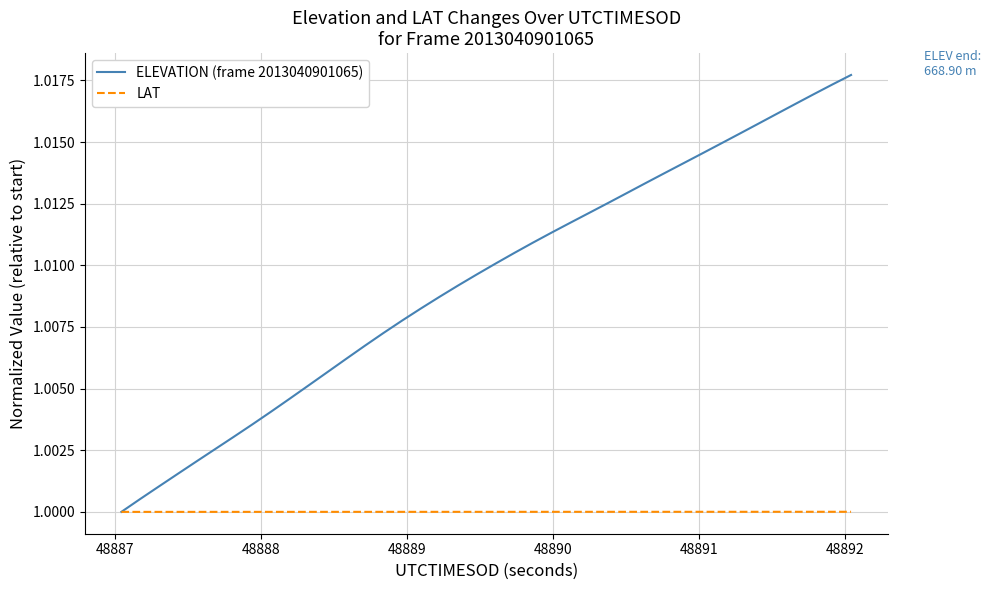

What is the sum of all LAT values?

40.0